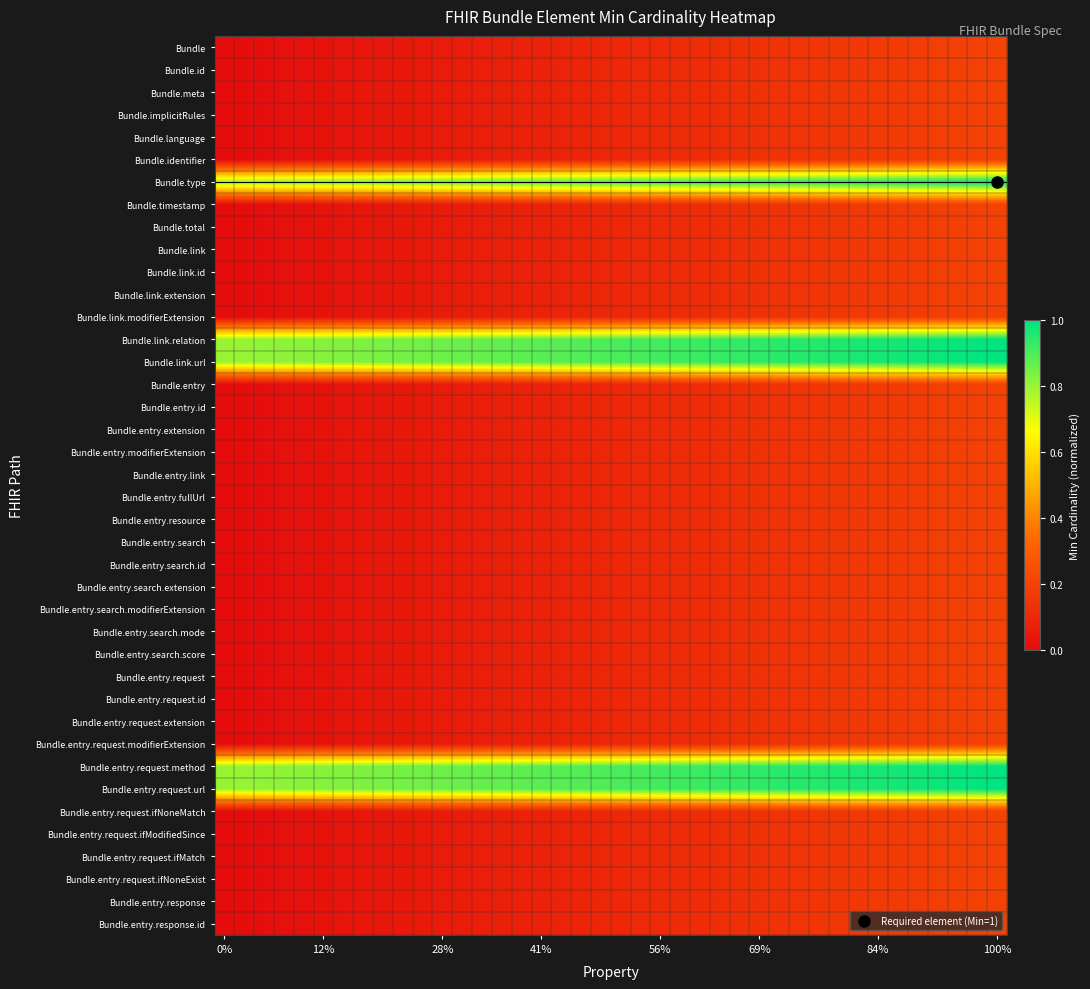

At how many categories does at least one series exceed 0?

40